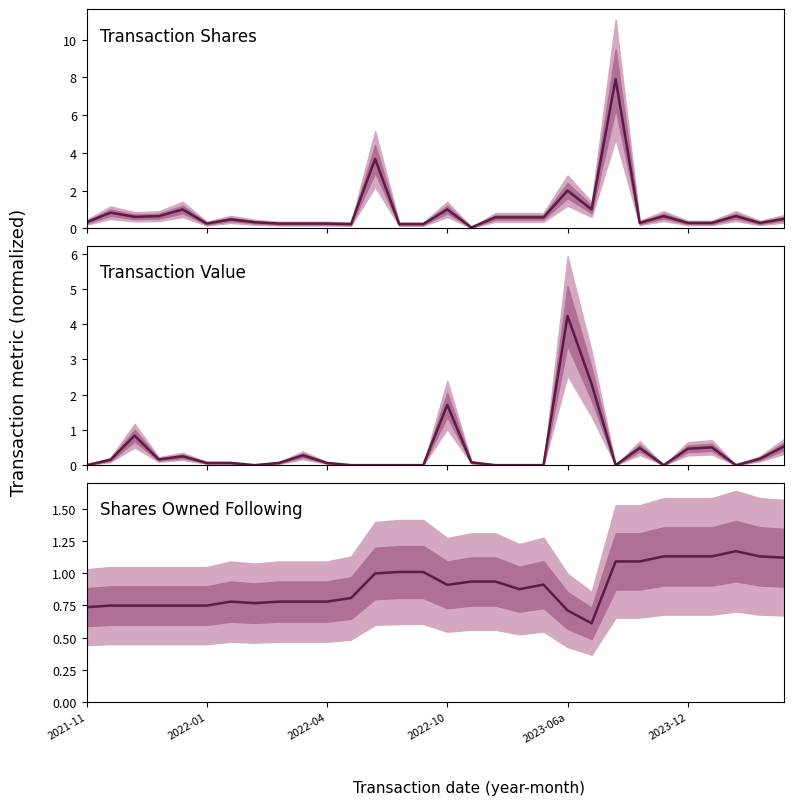

In Transaction Shares, how many points are higher than both neighbors (excluding endpoints)?

10